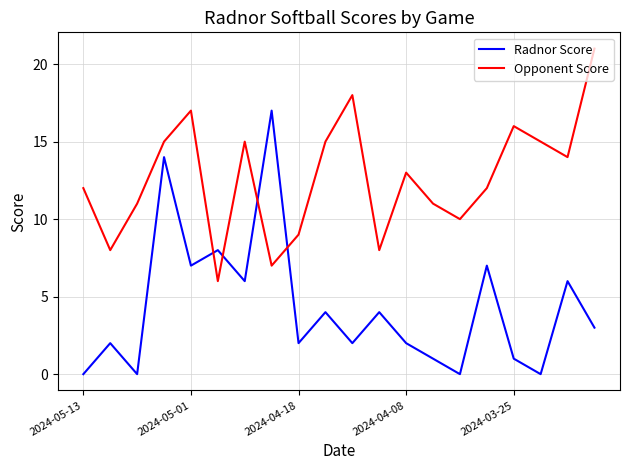

List the series in order of their peak value, lowest first.

Radnor Score, Opponent Score